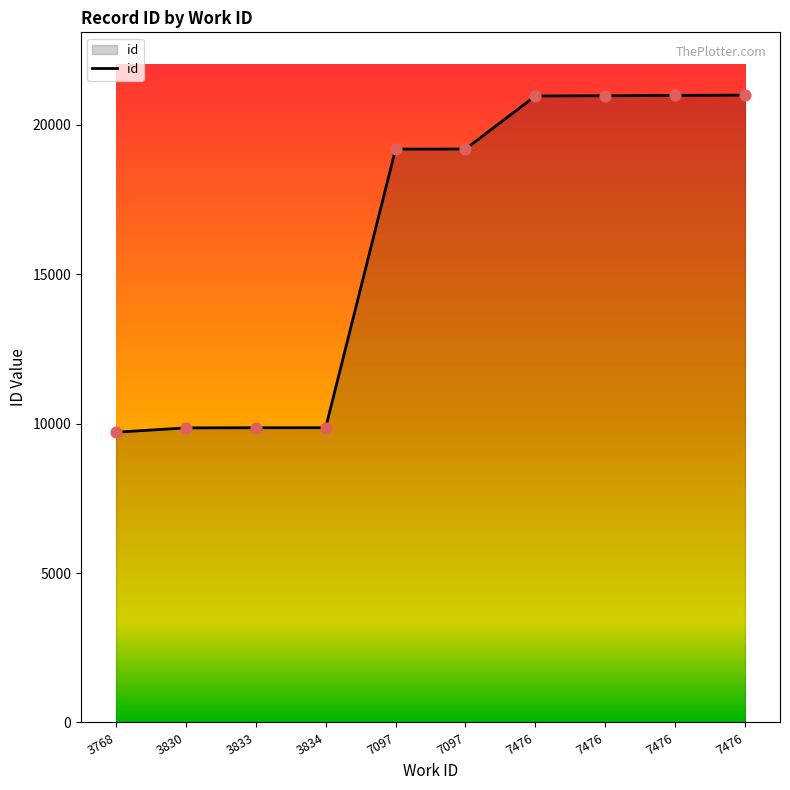

Between 7476 and 7476, which is larger?

7476